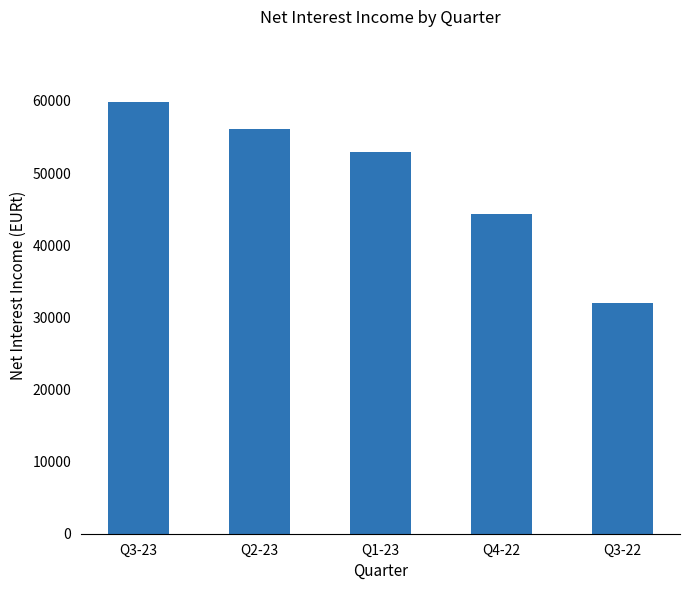

Rank the categories by value from highest to lowest.

Q3-23, Q2-23, Q1-23, Q4-22, Q3-22